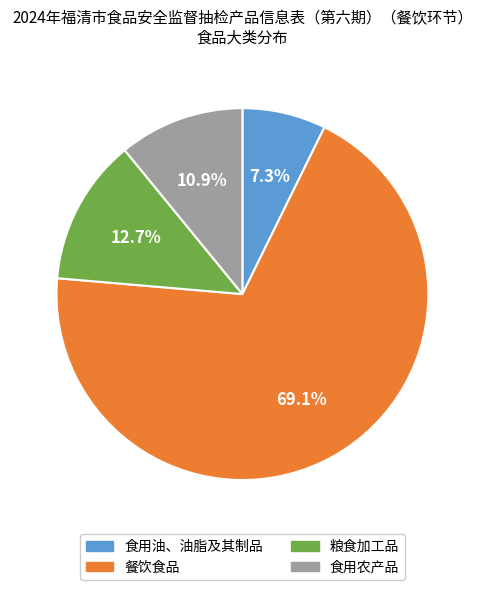

Which has a higher value, 粮食加工品 or 食用油、油脂及其制品?

粮食加工品